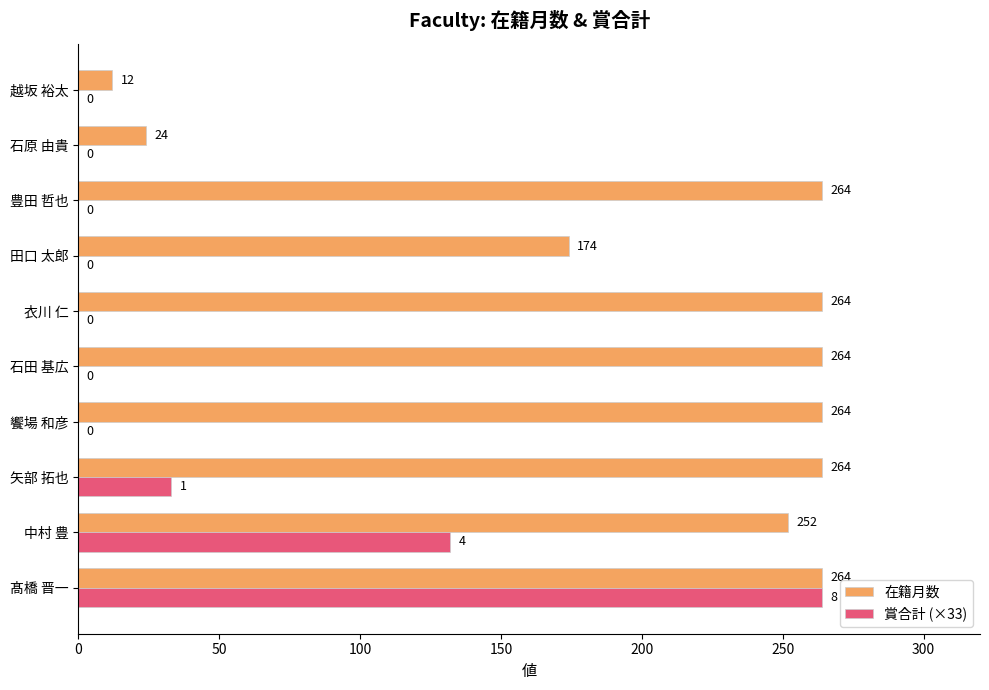

What is the sum of the 在籍月数 values at 豊田 哲也 and 饗場 和彦?

528